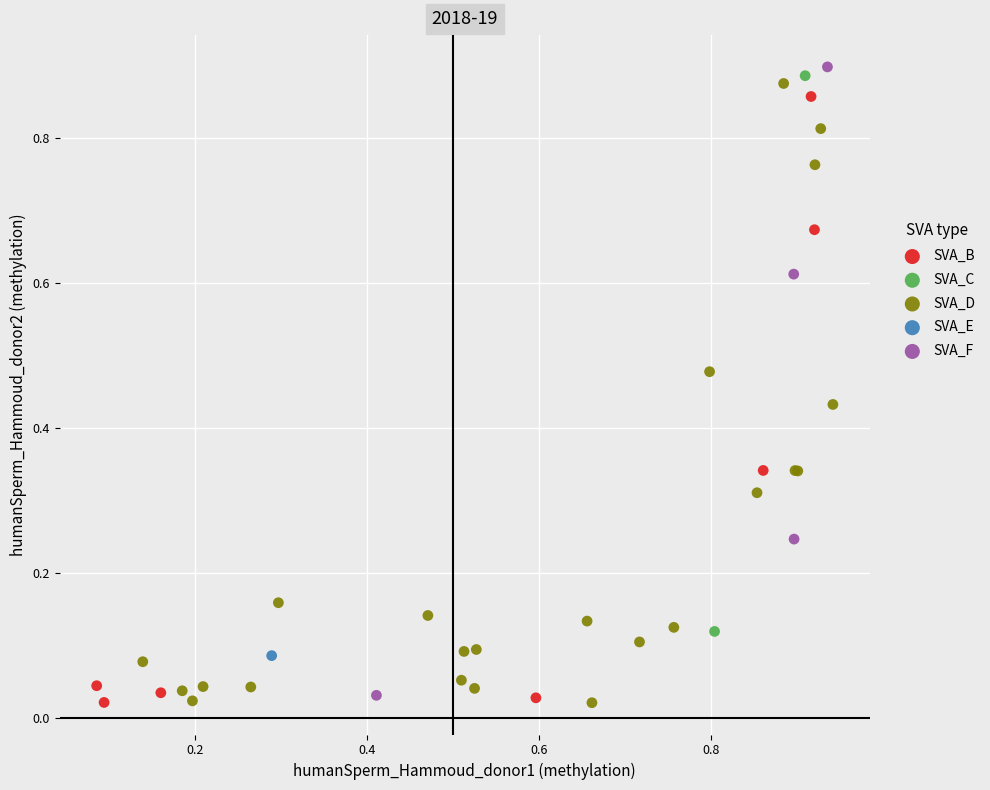

Which series contains the highest Y value?

SVA_F